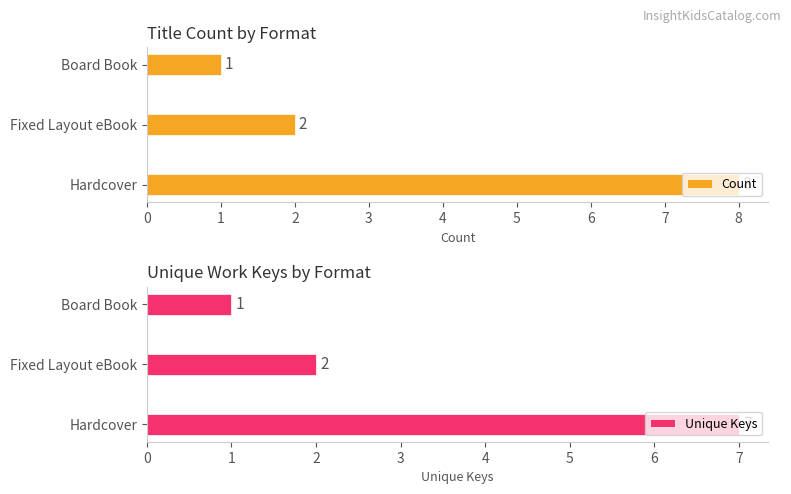

What are all the series names shown in the legend?

Count, Unique Keys